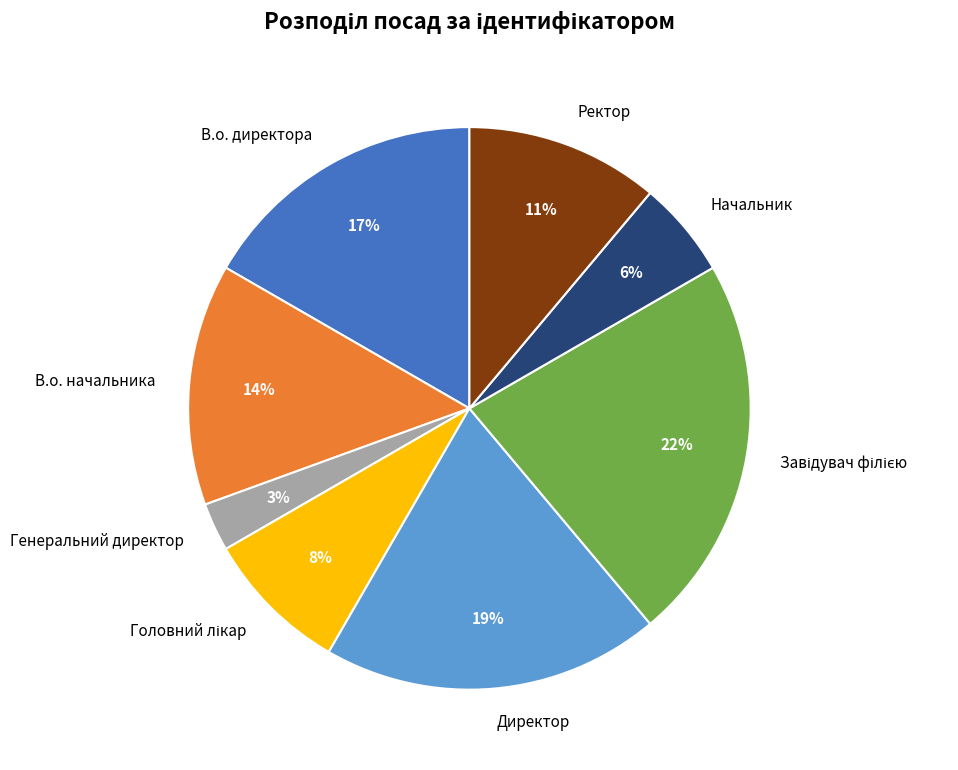

To the nearest percent, what is the average slice percentage?

12%